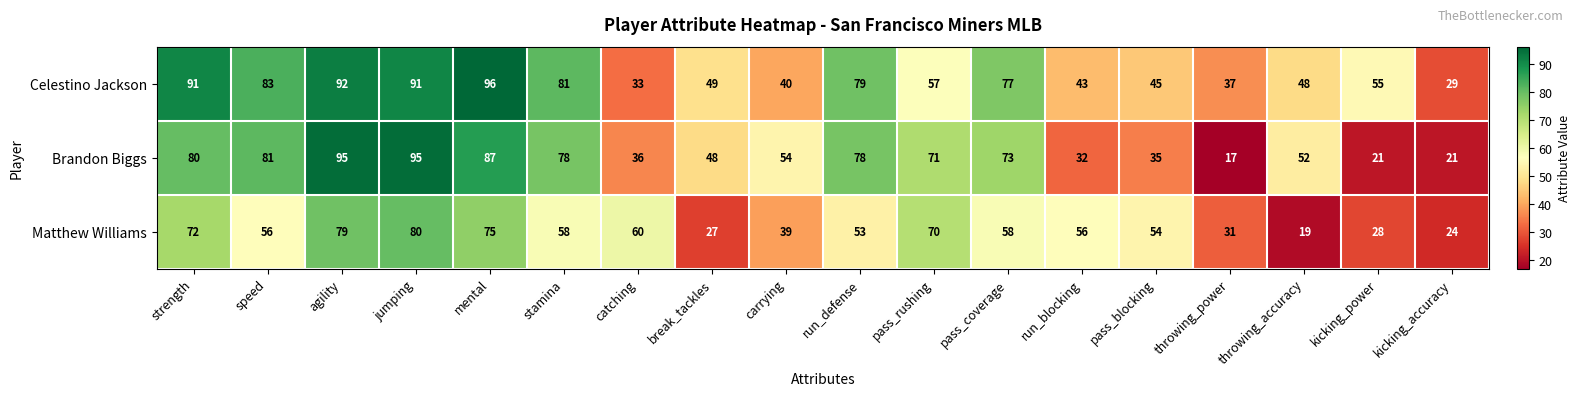

At strength, list the series in order from largest to smallest.

Celestino Jackson, Brandon Biggs, Matthew Williams